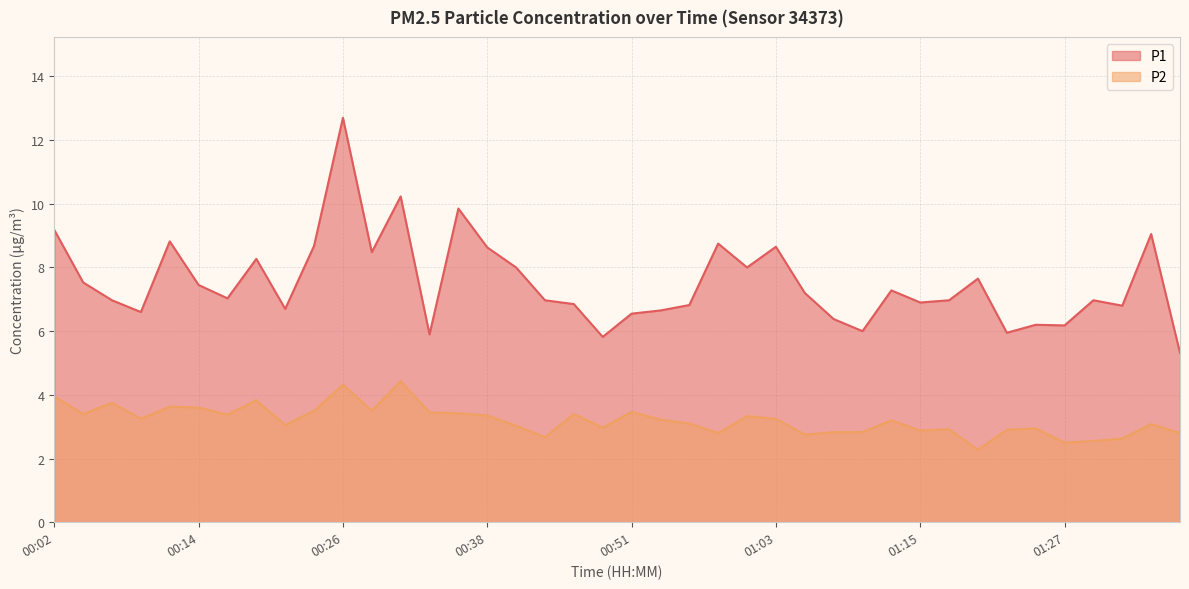

What is the sum of the P2 values at 00:34 and 00:19?

7.3